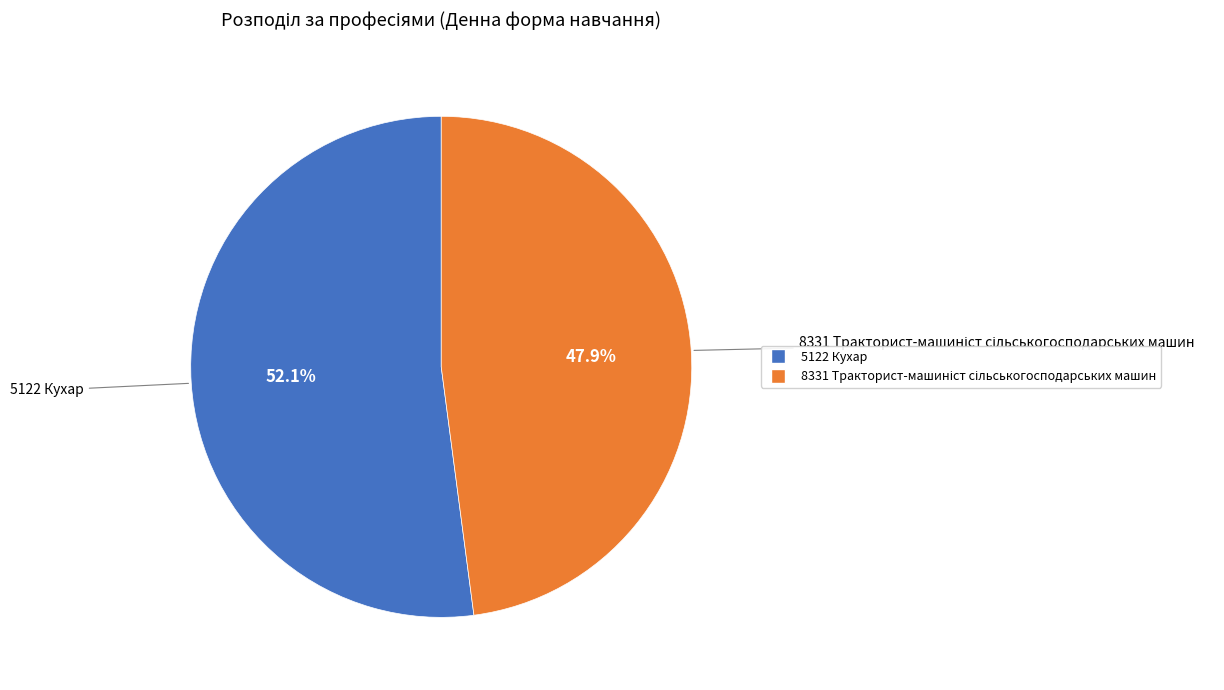

Which slice is the largest?

5122 Кухар